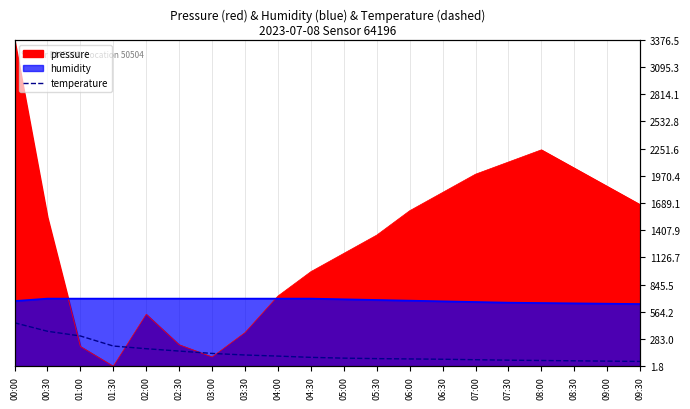

True or false: the data shows 450.0 at 00:00.

True